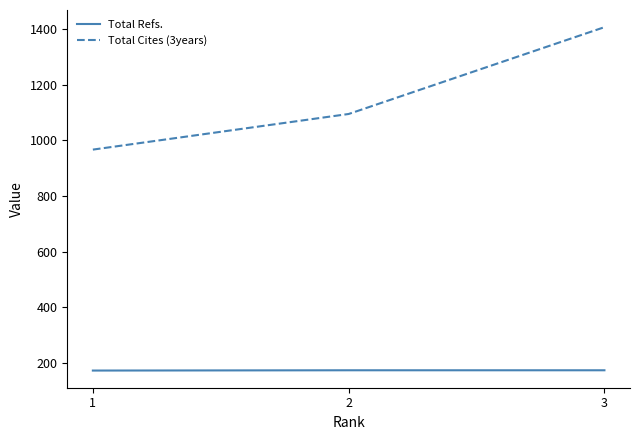

What are all the series names shown in the legend?

Total Refs., Total Cites (3years)